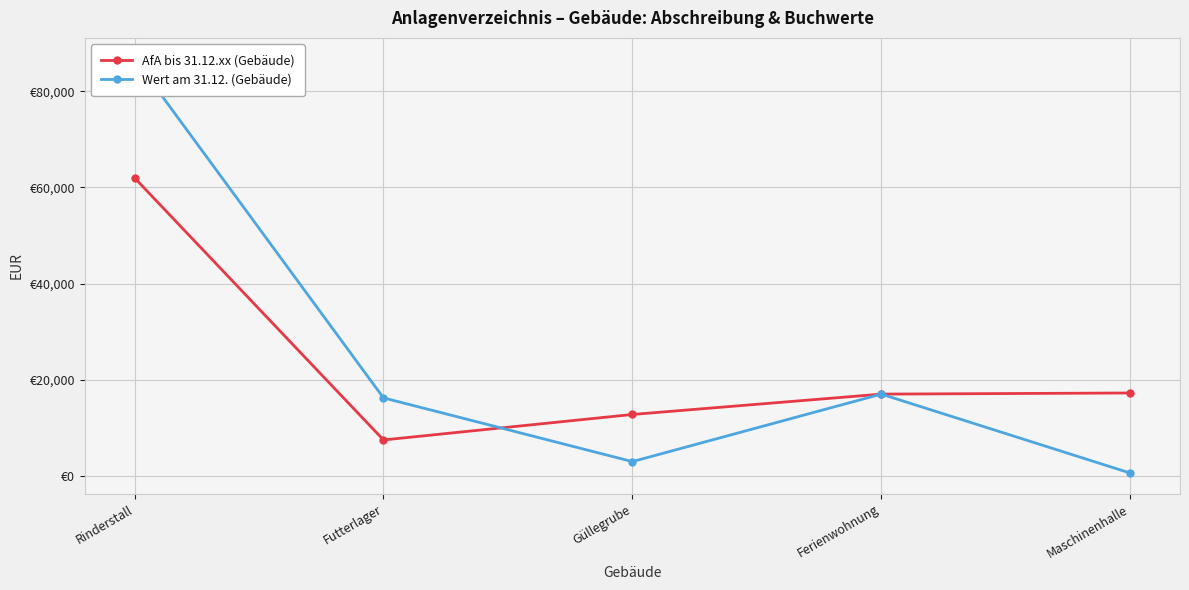

How many lines are shown in the chart?

2